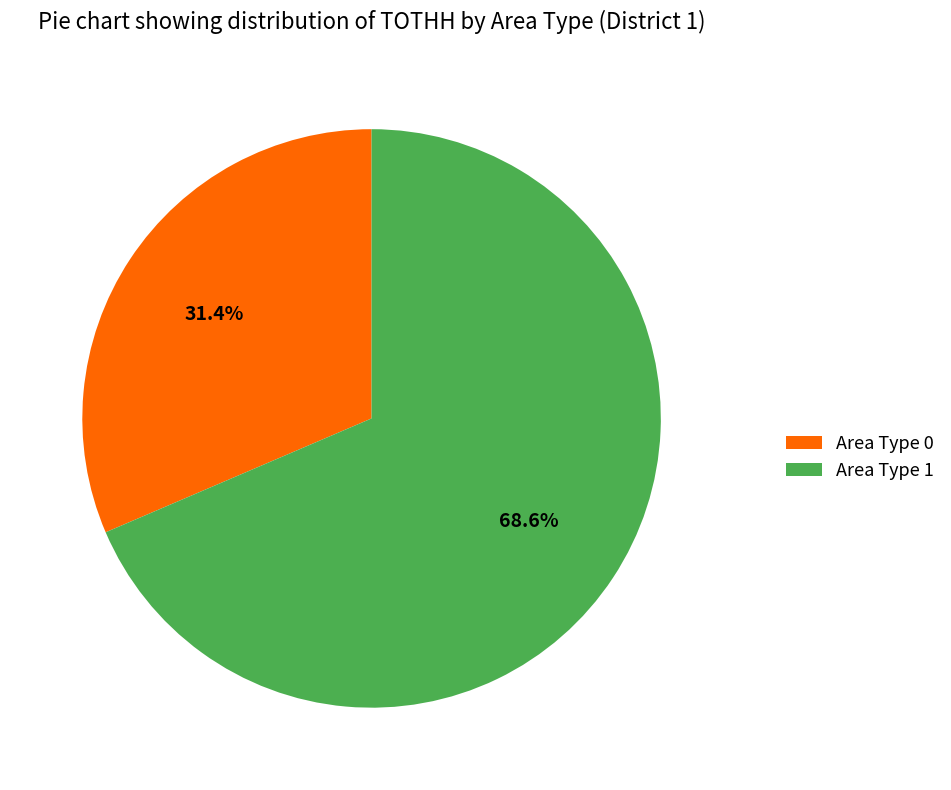

Is the sum of Area Type 1 and Area Type 0 greater than half?

Yes